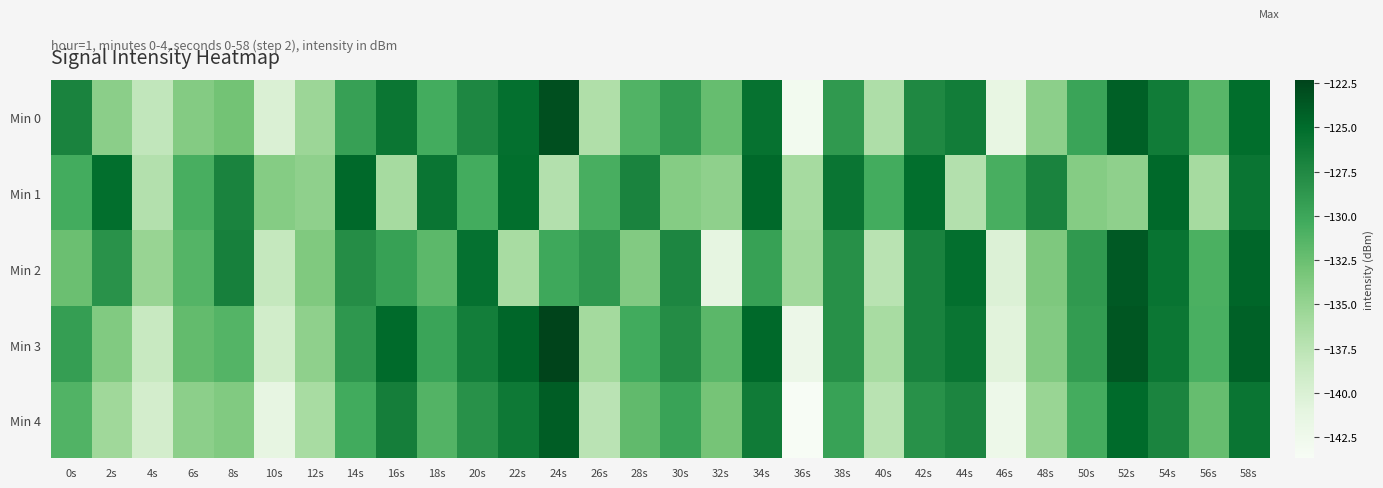

At how many categories does at least one series exceed -136?

30